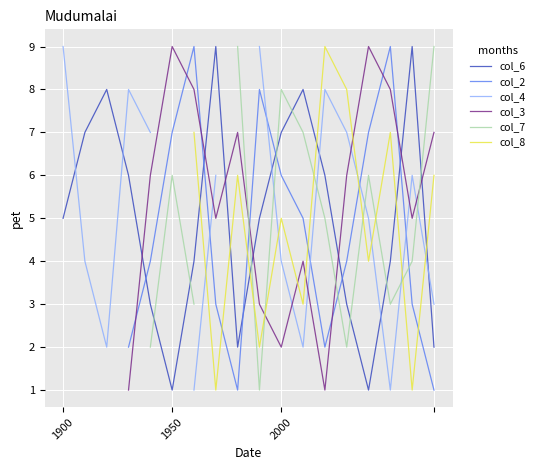

True or false: col_6 has a value of 3 at 1900.

False